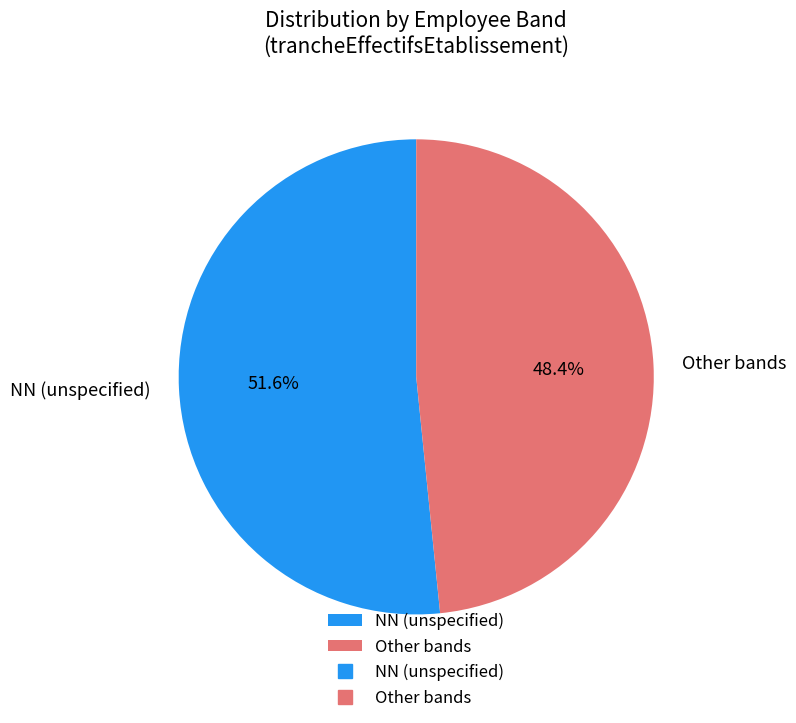

Which slice is the largest?

NN (unspecified)